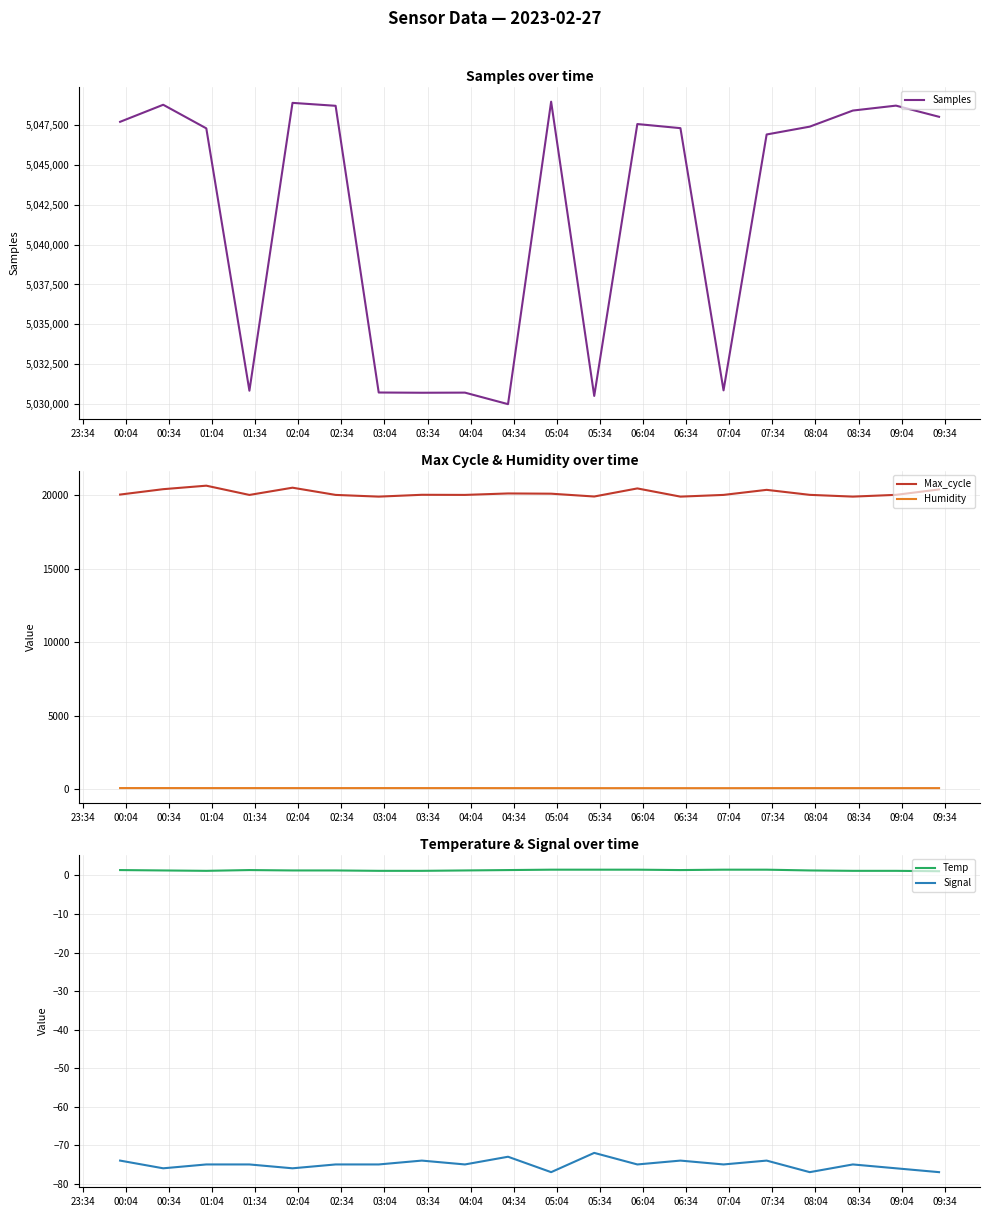

True or false: Temp and Max_cycle cross at least once.

False